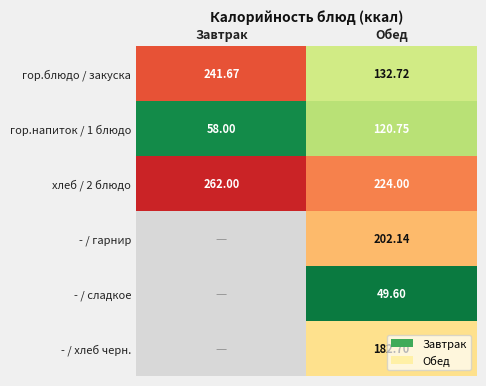

The - / хлеб черн. series shows 182.7 at Обед. True or false?

True